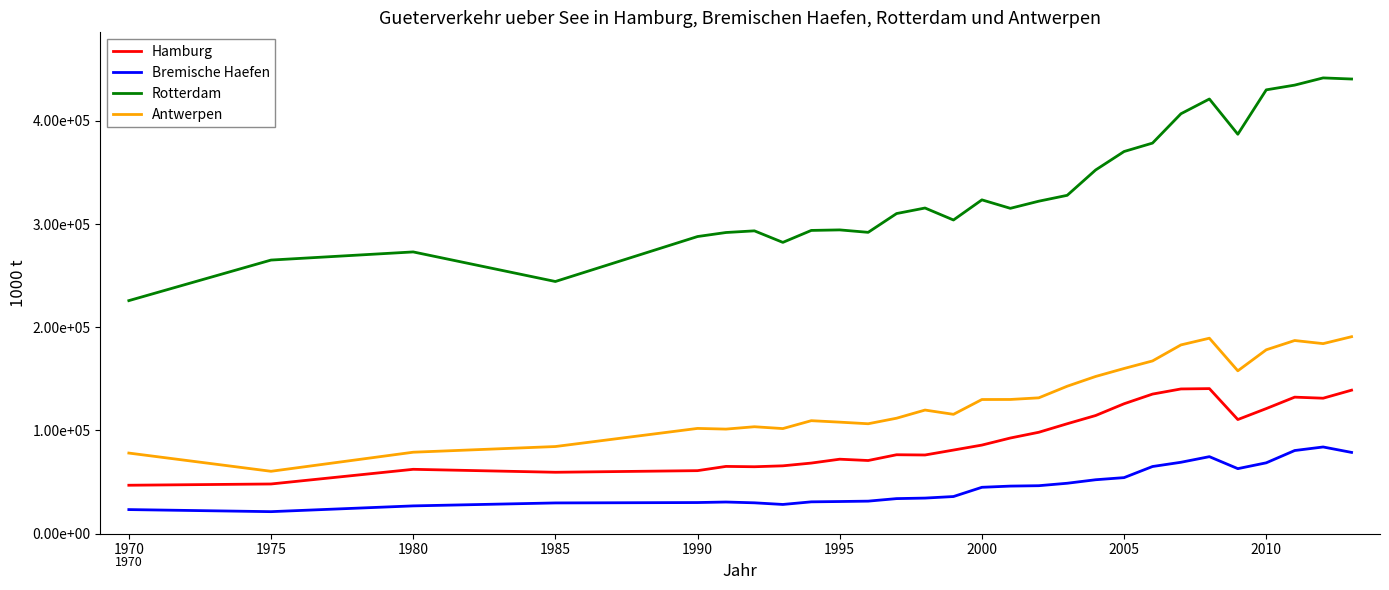

What are all the series names shown in the legend?

Hamburg, Bremische Haefen, Rotterdam, Antwerpen